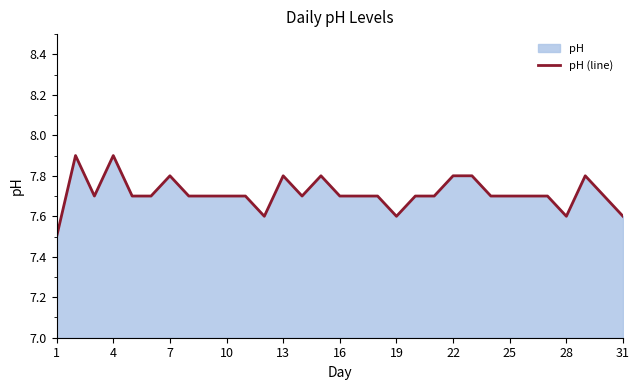

Count the values in the range 7 to 8.

31